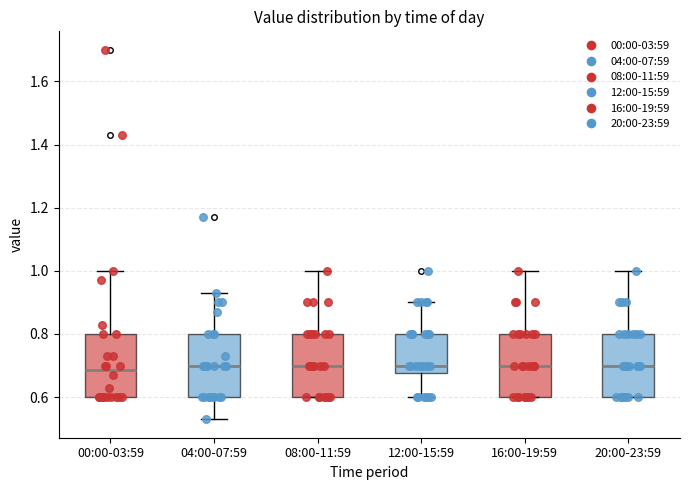

Reading left to right, transcribe this box plot: for each box, give where its median line is, the range the box spans, and where its two whiskers end, as read against the y-axis. The values are not printed on the chart, so give them approximately, as read against the axis.

00:00-03:59: median 0.68, box 0.60 to 0.80, whiskers 0.60 to 1.00
04:00-07:59: median 0.70, box 0.60 to 0.80, whiskers 0.54 to 0.94
08:00-11:59: median 0.70, box 0.60 to 0.80, whiskers 0.60 to 1.00
12:00-15:59: median 0.70, box 0.68 to 0.80, whiskers 0.60 to 0.90
16:00-19:59: median 0.70, box 0.60 to 0.80, whiskers 0.60 to 1.00
20:00-23:59: median 0.70, box 0.60 to 0.80, whiskers 0.60 to 1.00